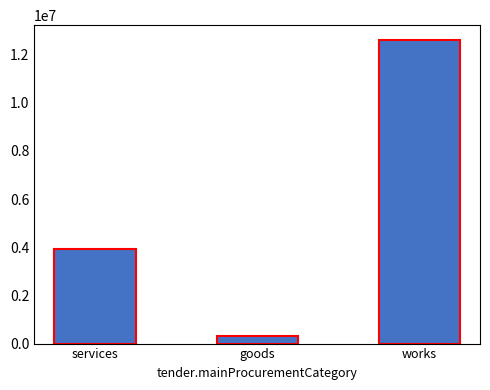

What is the value of the 2nd bar from the left?

335606.1